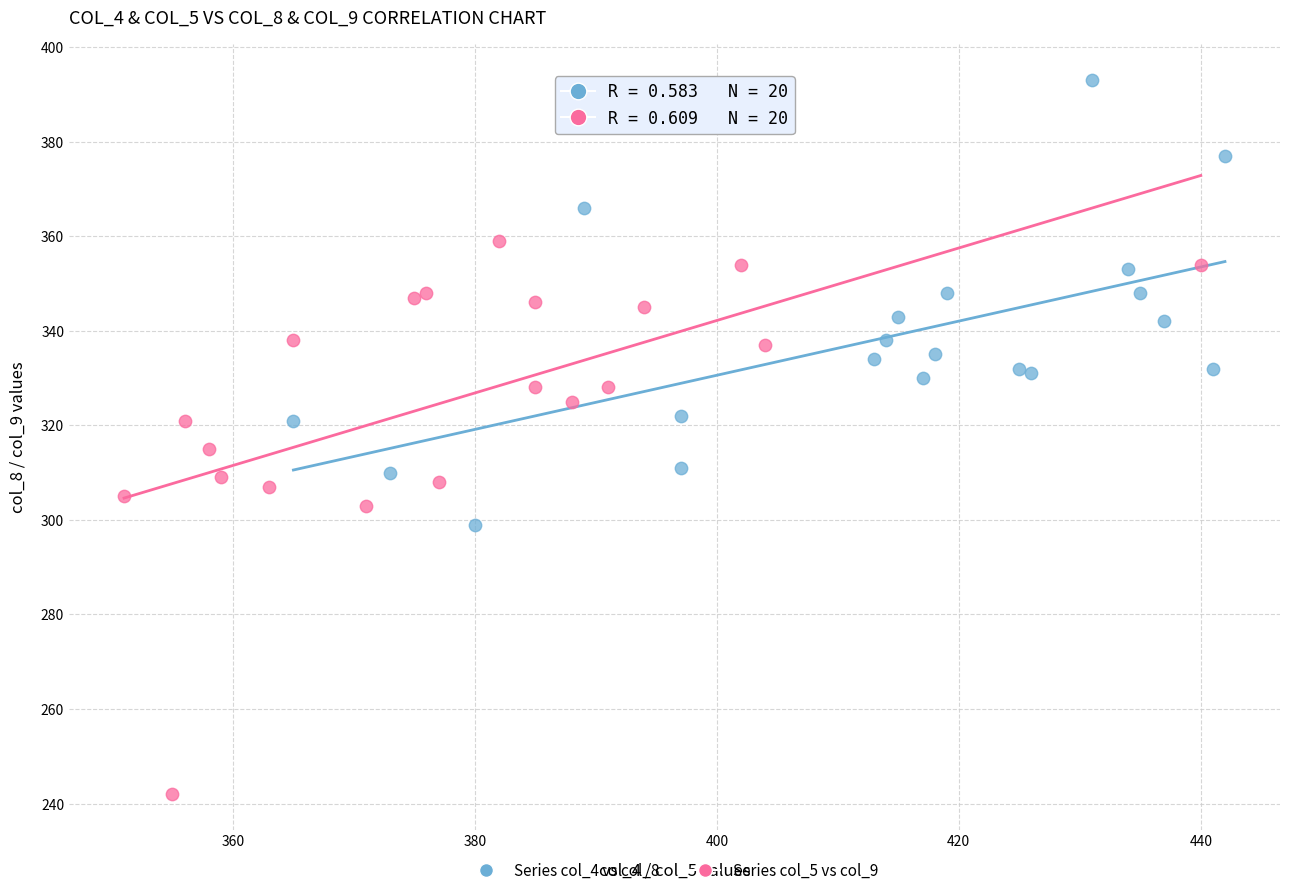

Which series has the widest spread of Y values?

Series col_5 vs col_9